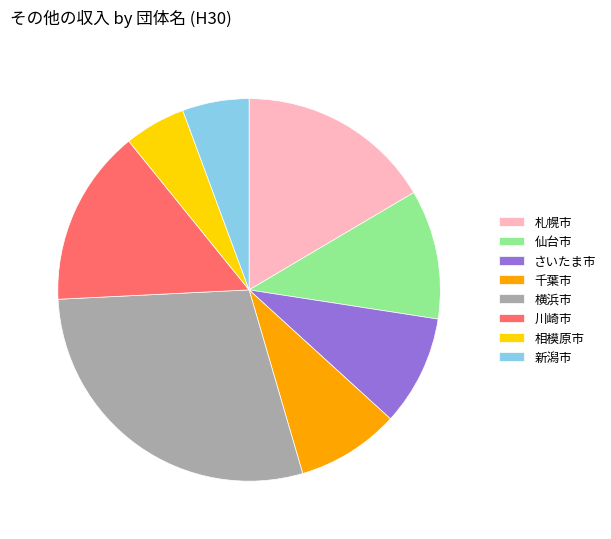

Which category has the biggest portion of the pie?

横浜市